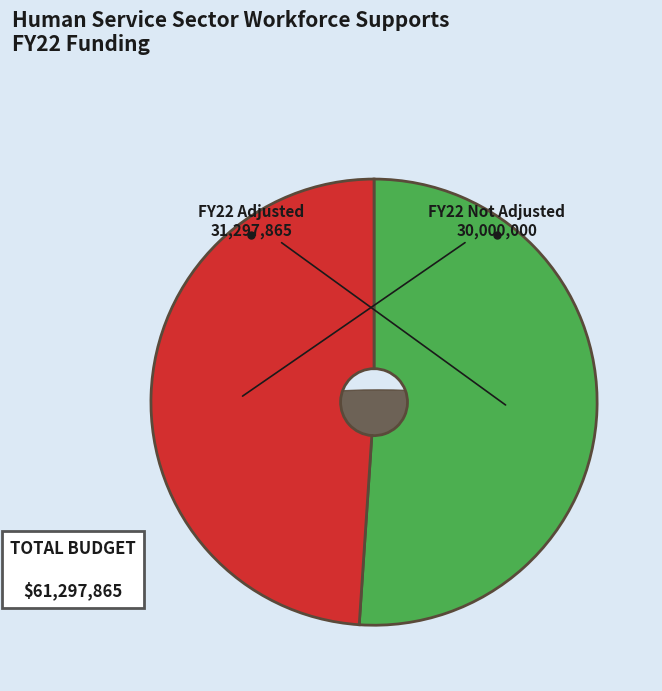

What percentage is the FY22 (adjusted for inflation) slice, to the nearest percent?

51%